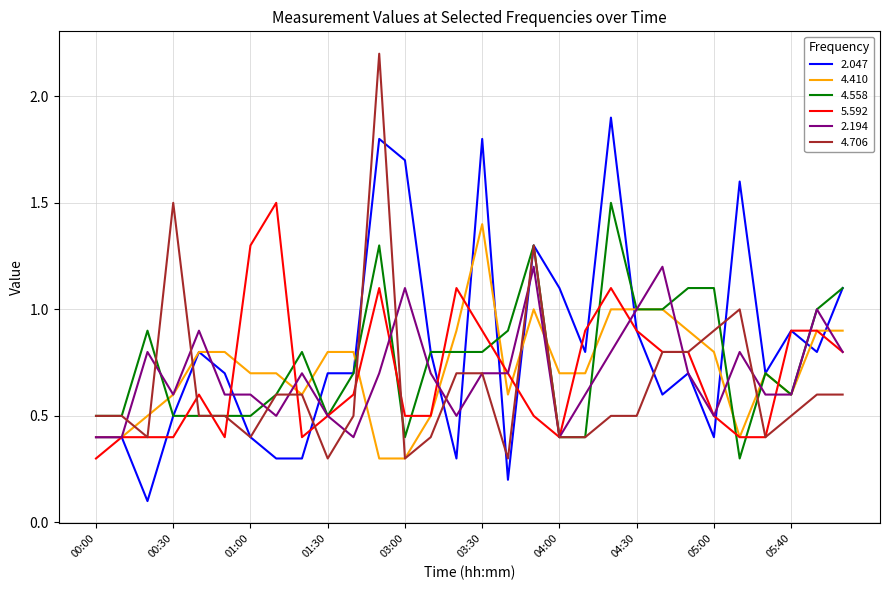

What is the minimum value for 4.558?

0.3